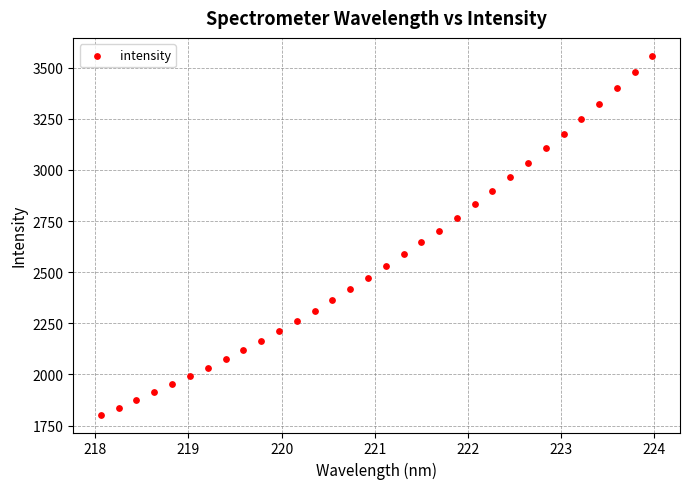

What is the range of X values (max minus min)?

5.9